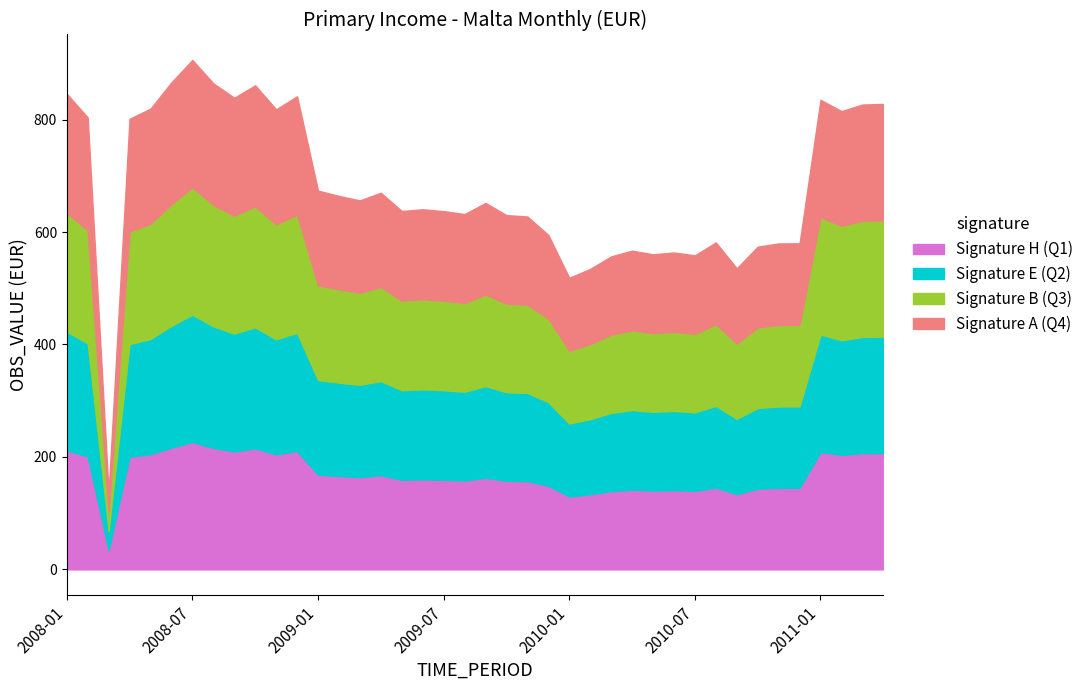

What is the approximate value at 2010?

518.6